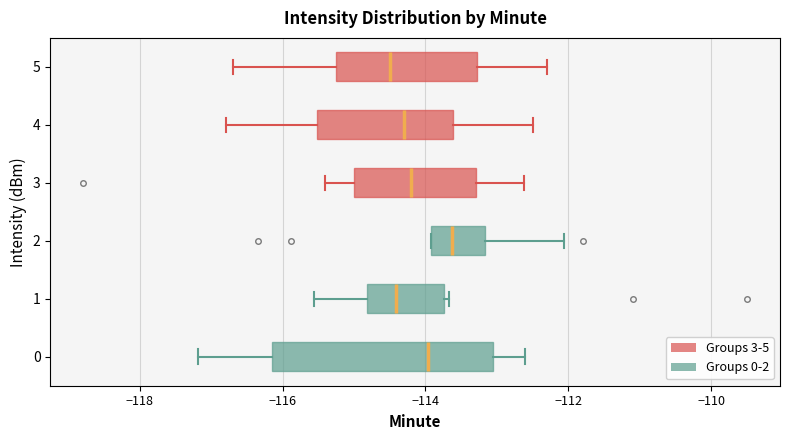

Comparing the boxes themselves (not the whiskers), which one is the widest?

0